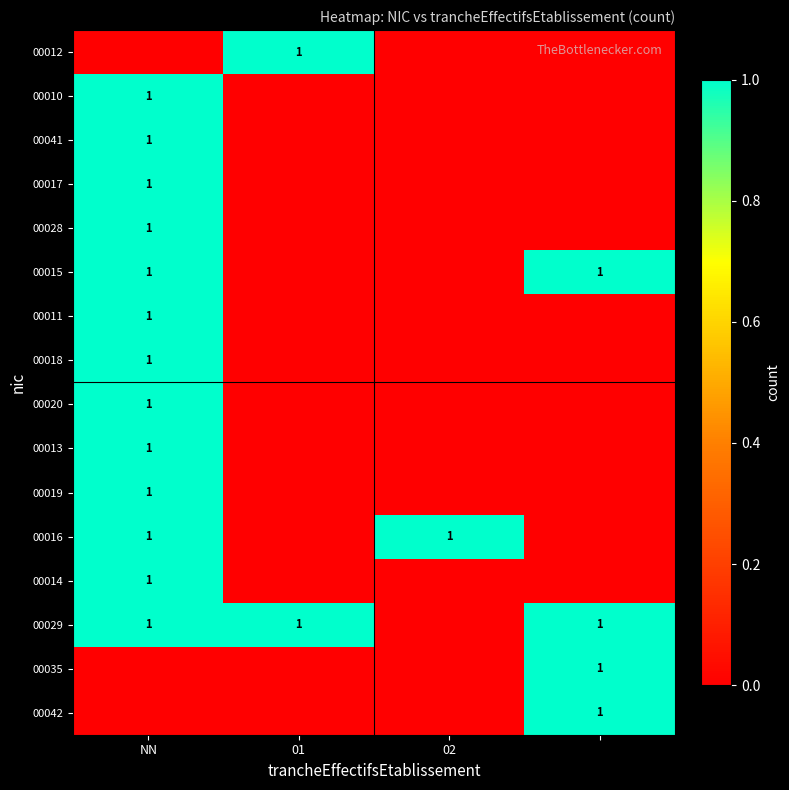

The value of 00028 at NN is 1. True or false?

True